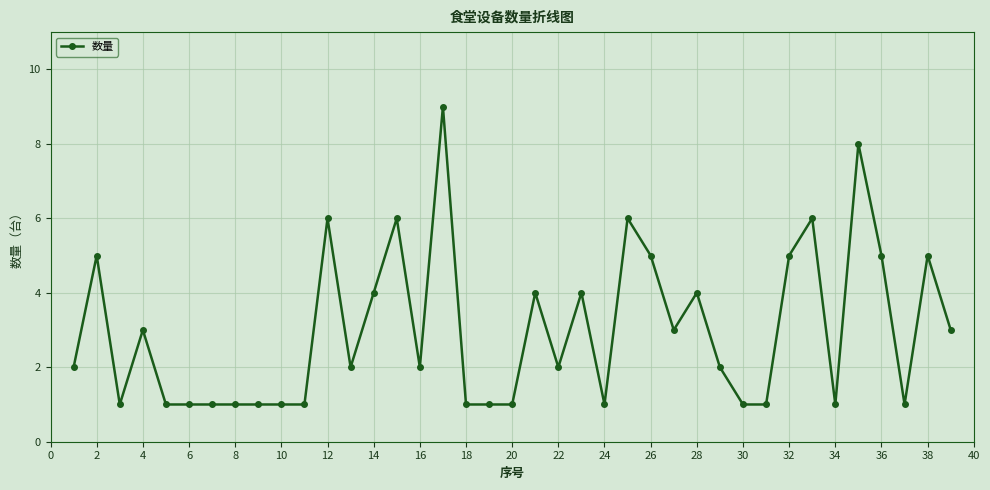

What is the value of the 38th point from the left?

5